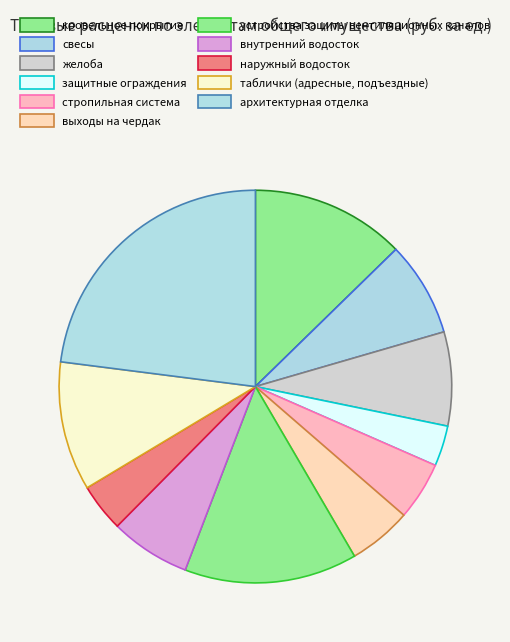

To the nearest percent, what is the difference between the largest and smallest slice percentages?

20%